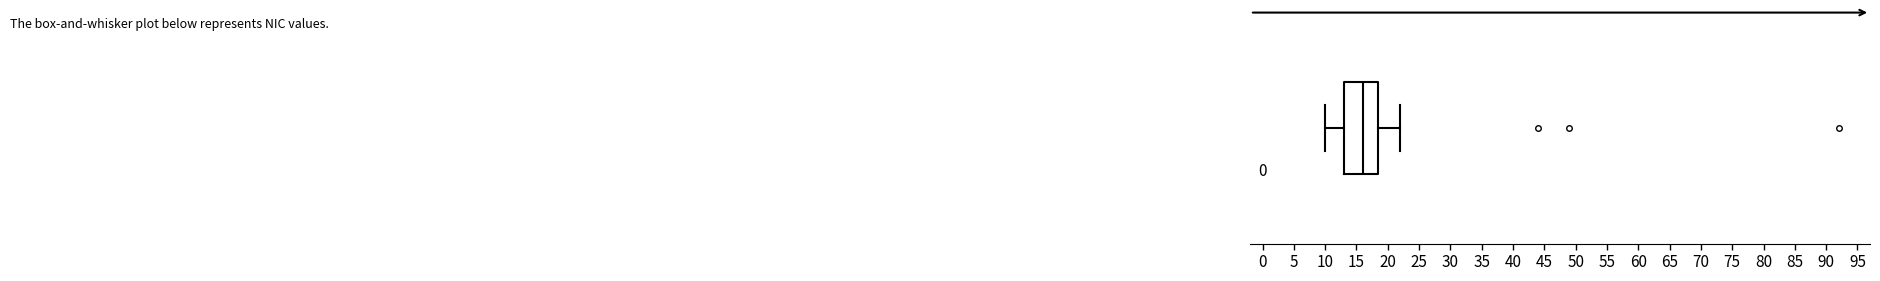

Transcribe this box plot: give where the median line is, the range the box spans, and where the two whiskers end, as read against the x-axis. The values are not printed on the chart, so give them approximately, as read against the axis.

median 16.0, box 13.0 to 18.5, whiskers 10.0 to 22.0